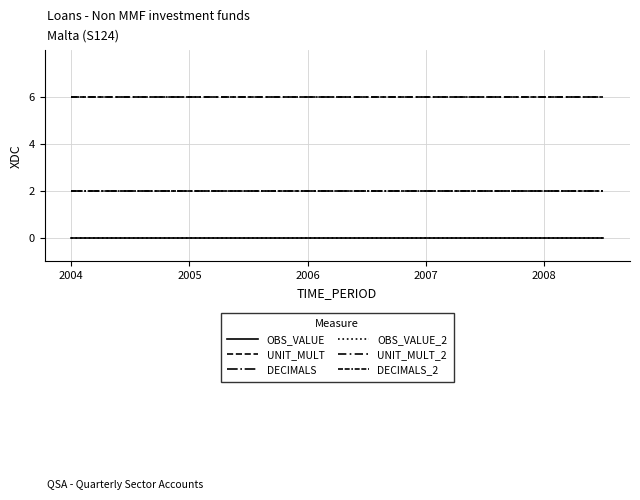

Which series has the largest total across all categories?

UNIT_MULT